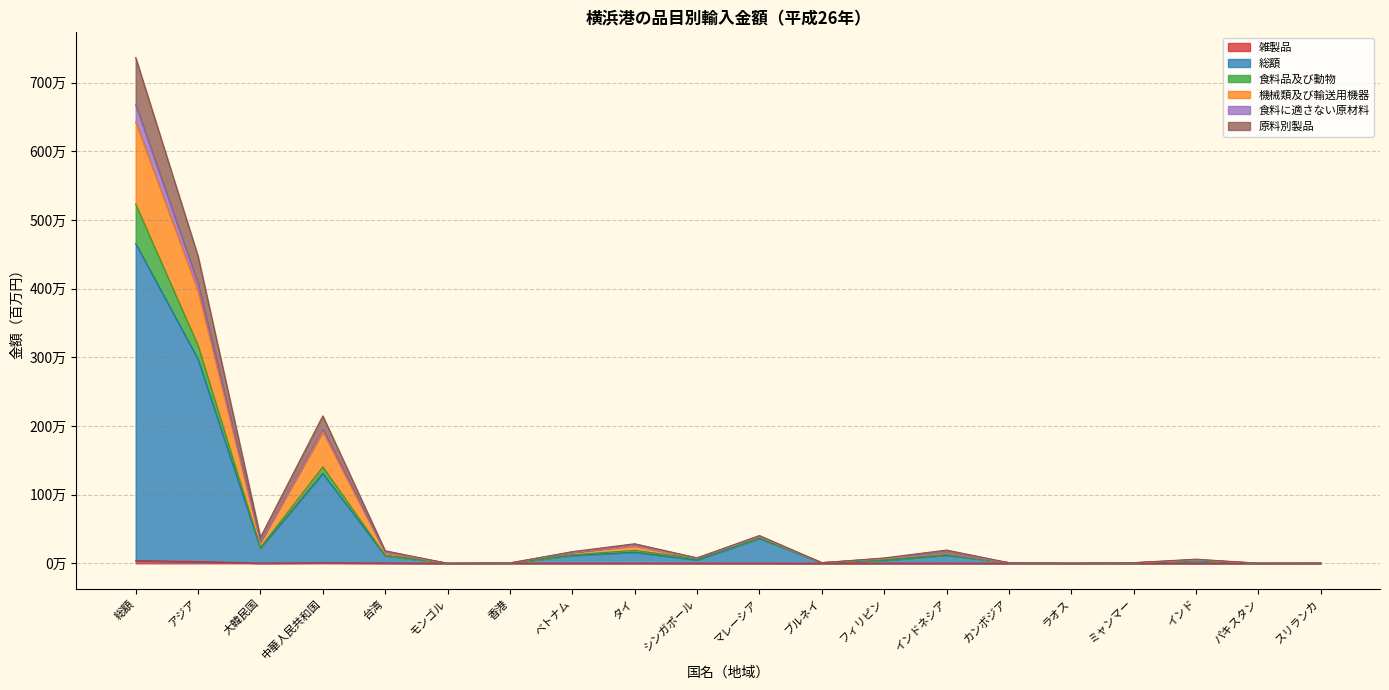

Does the chart have visible grid lines?

Yes